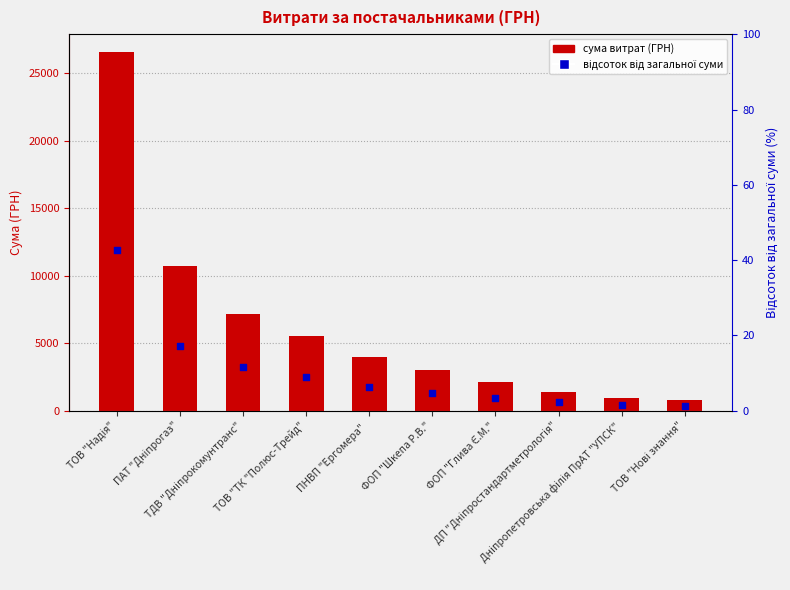

Is the value of Відсоток від загальної суми at ТДВ "Дніпрокомунтранс" greater than the value of Сума (ГРН) at ТОВ "ТК "Полюс-Трейд"?

No